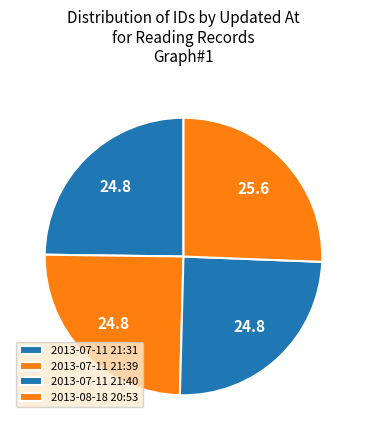

To the nearest percent, what is the combined percentage of 2013-08-18 20:53 and 2013-07-11 21:40?

50%